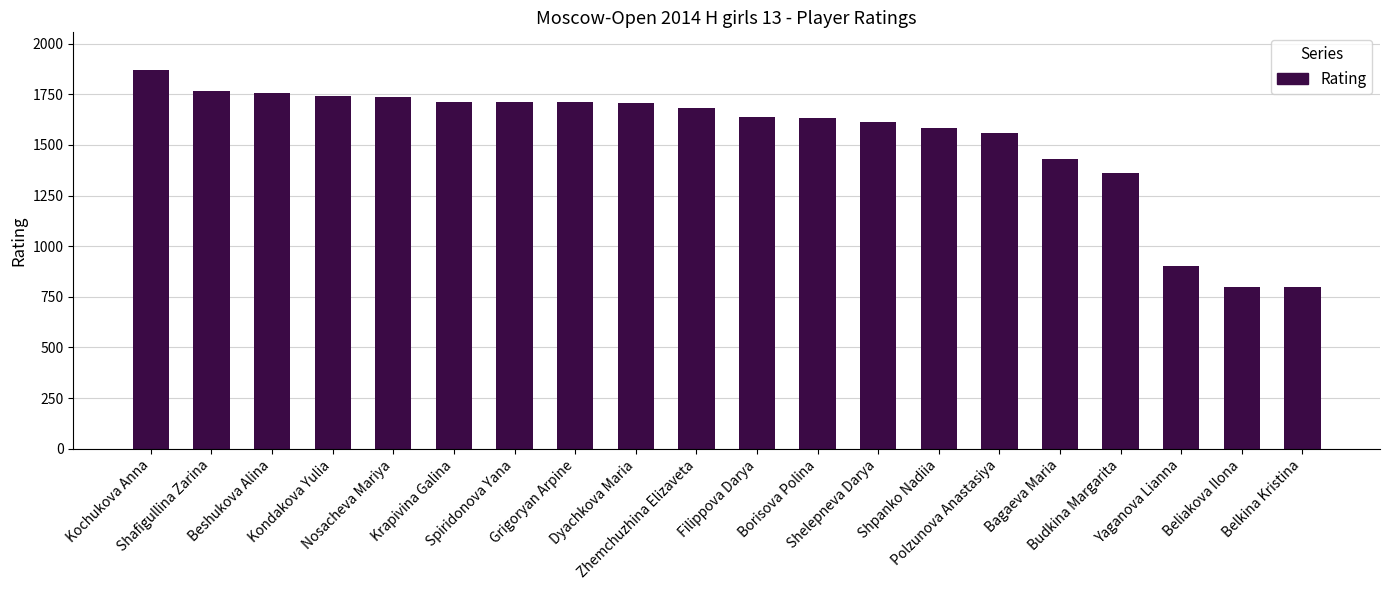

What is the smallest value displayed?

800